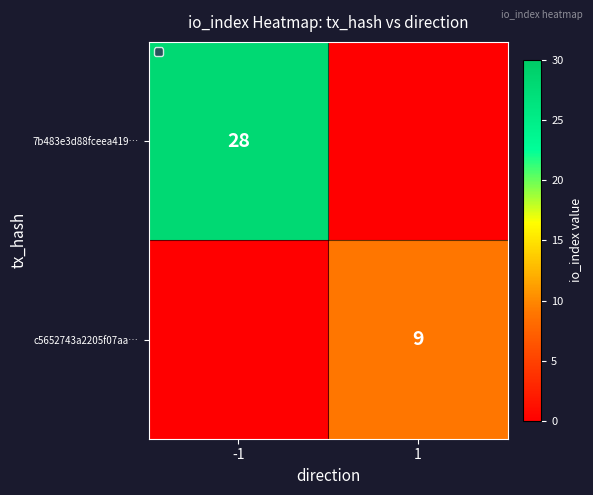

The value of c5652743a2205f07aa… at 1 is 9. True or false?

True